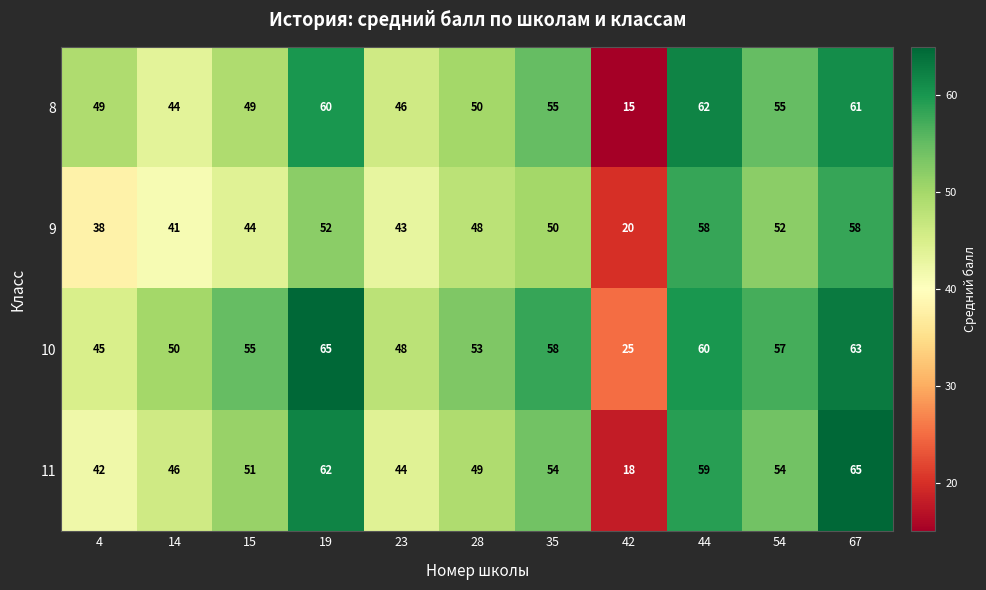

What is the difference between the highest and lowest values at 4?

11